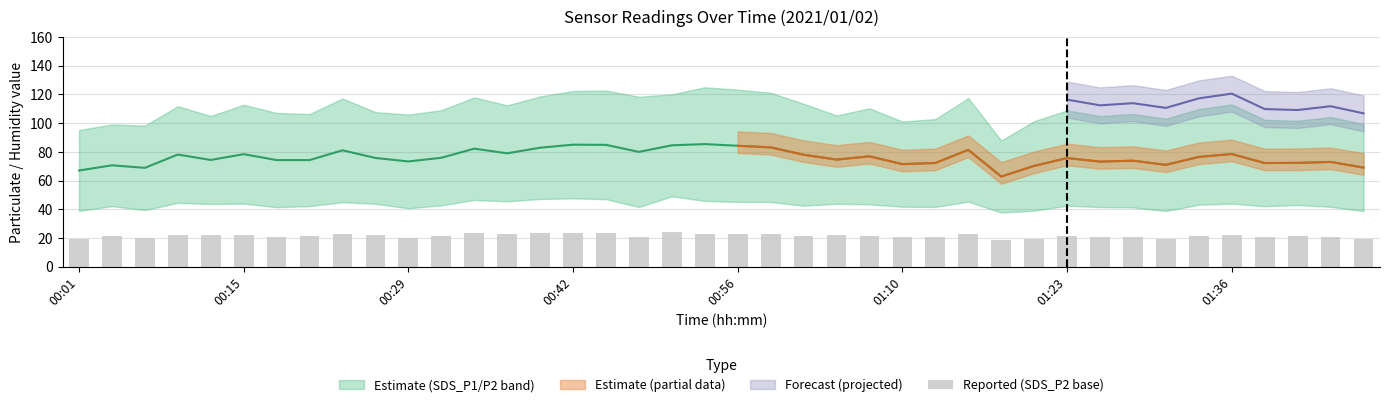

What is the change in value from 16 to 36?

-2.5